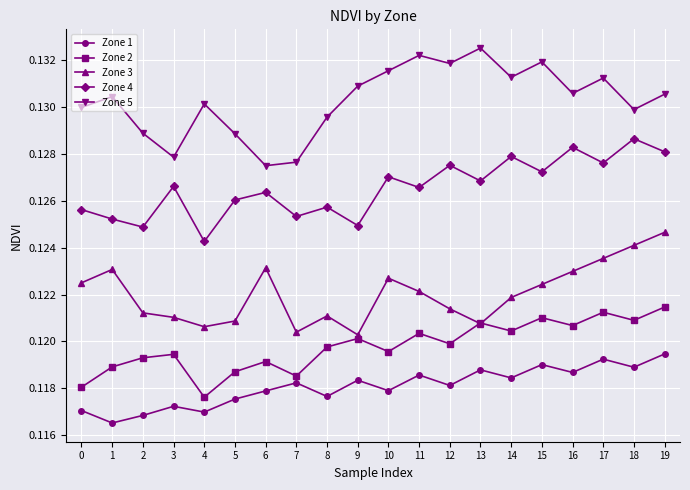

Rank the series by their maximum value, from highest to lowest.

Zone 5, Zone 4, Zone 3, Zone 2, Zone 1